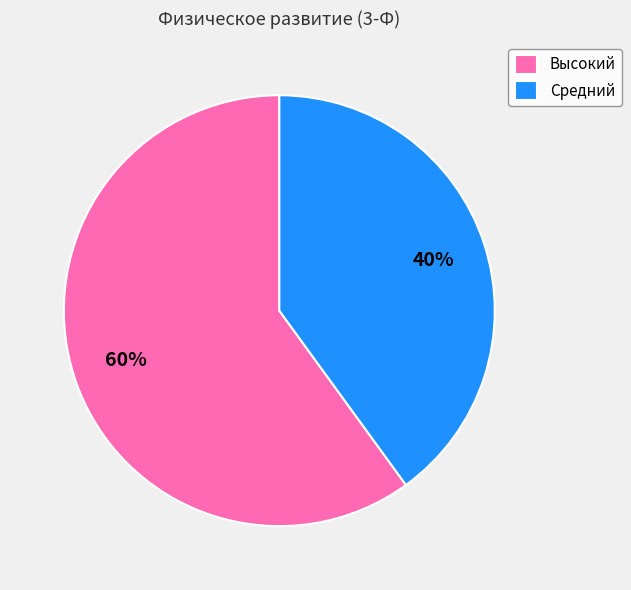

To the nearest percent, what is the difference between the largest and smallest slice percentages?

20%